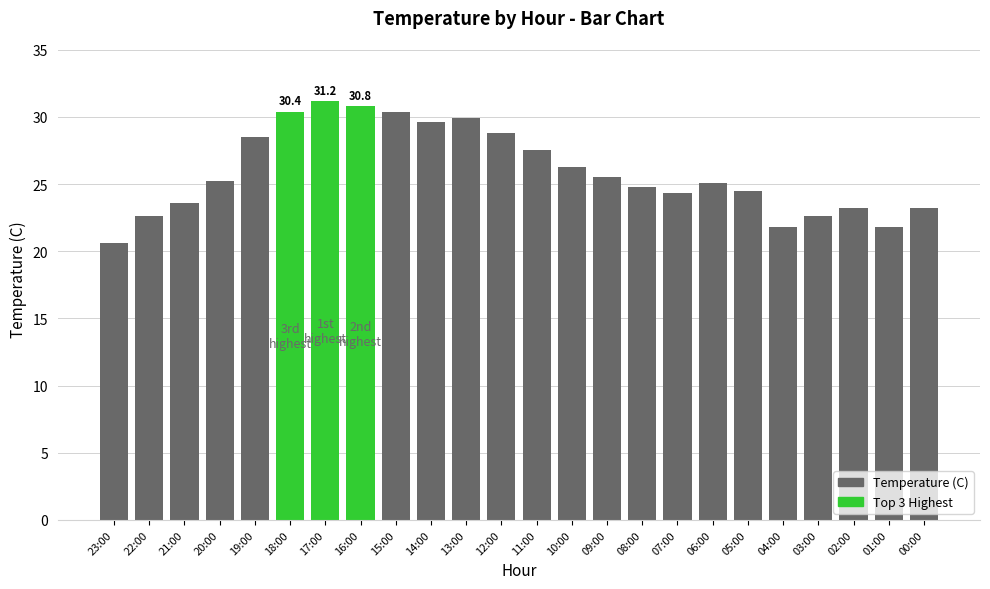

The value at 13:00 is 49.6. True or false?

False